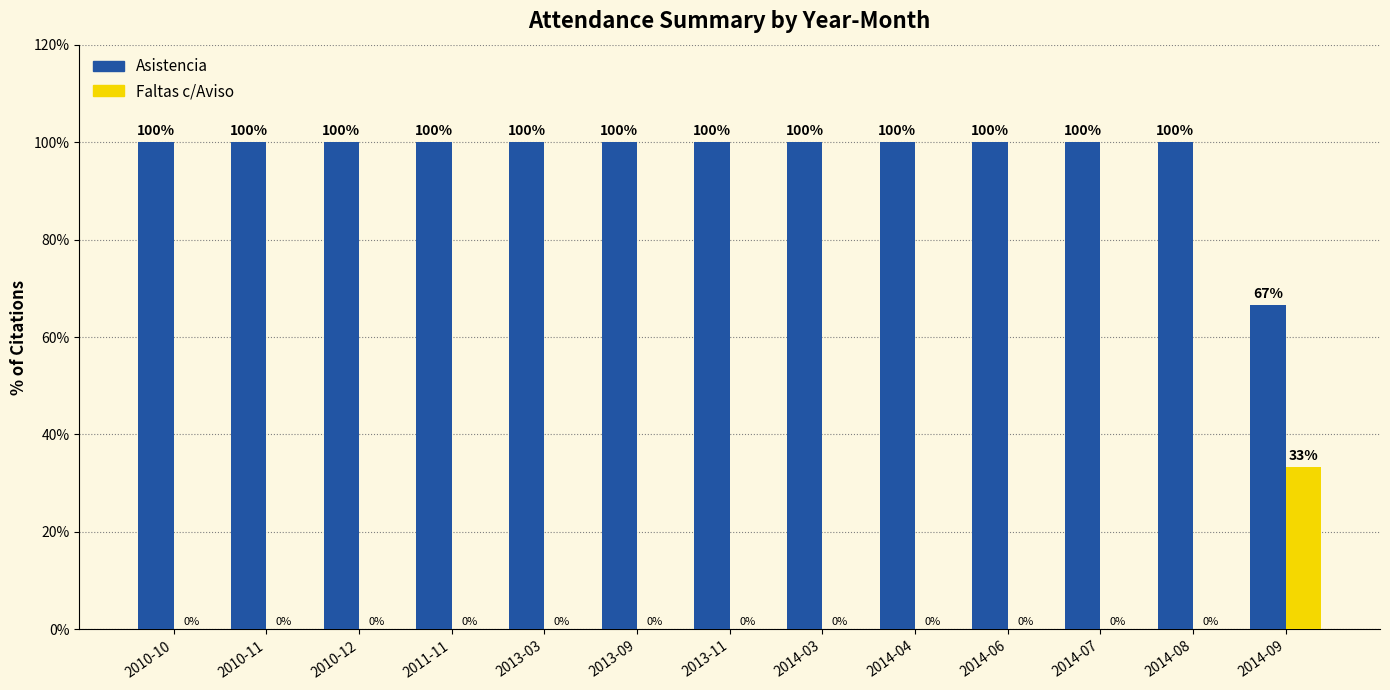

How many groups of bars are there?

13